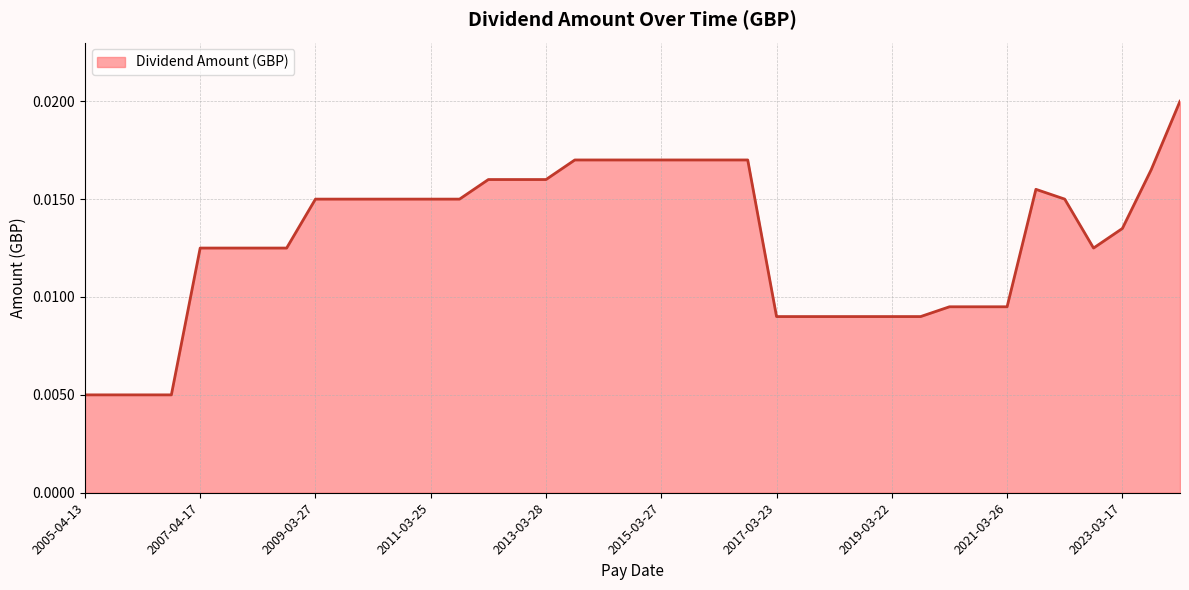

How many lines are shown in the chart?

1